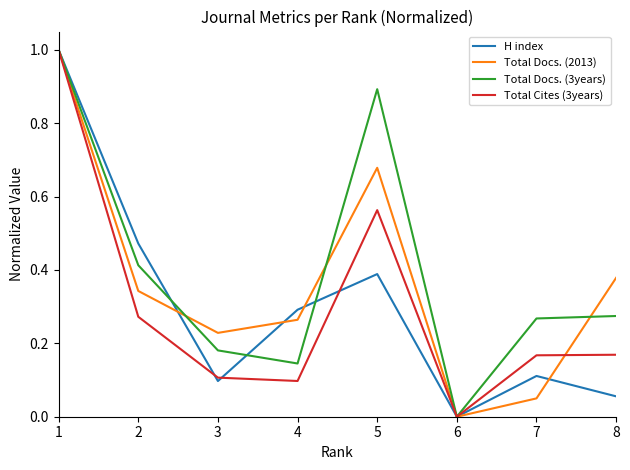

Count the Total Docs. (3years) values in the range 0 to 1.

8